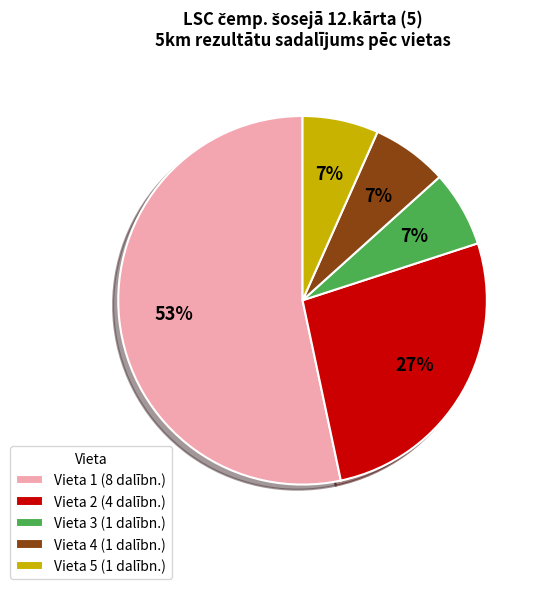

What is the majority slice?

Vieta 1